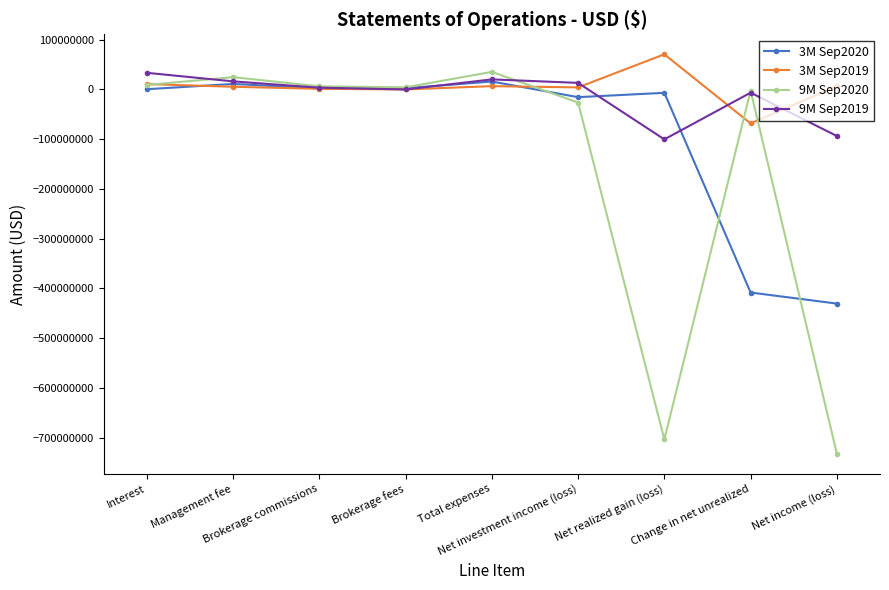

What are all the series names shown in the legend?

3M Sep2020, 3M Sep2019, 9M Sep2020, 9M Sep2019